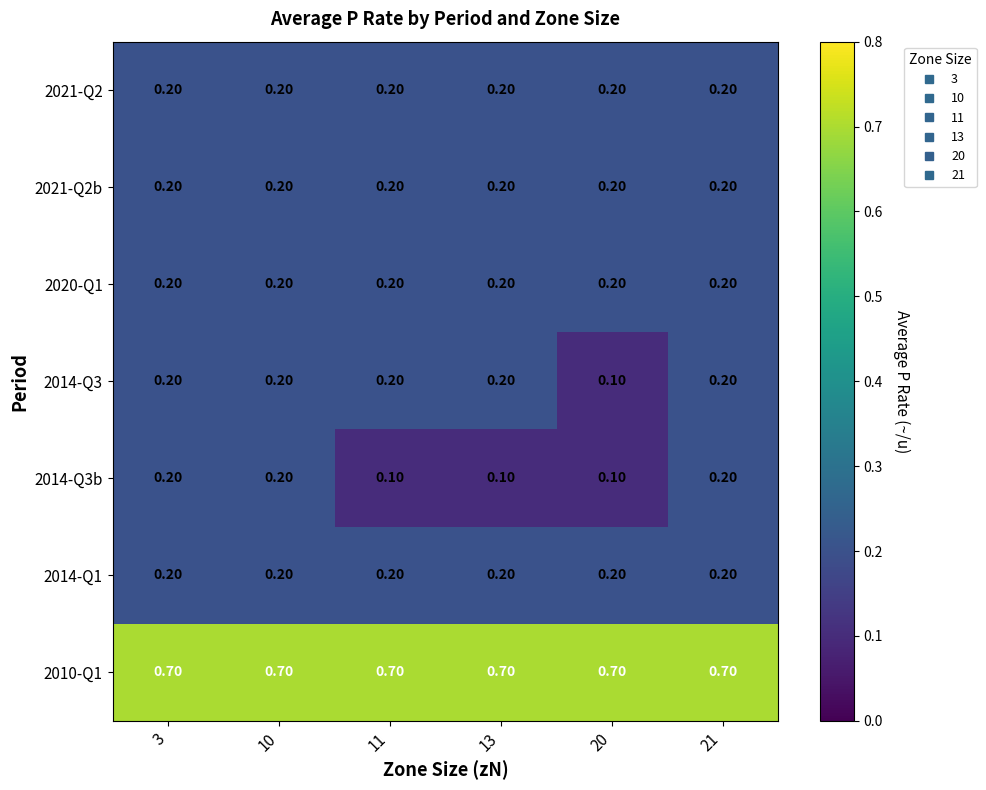

What is the sum of the 2021-Q2 values at 20 and 11?

0.4